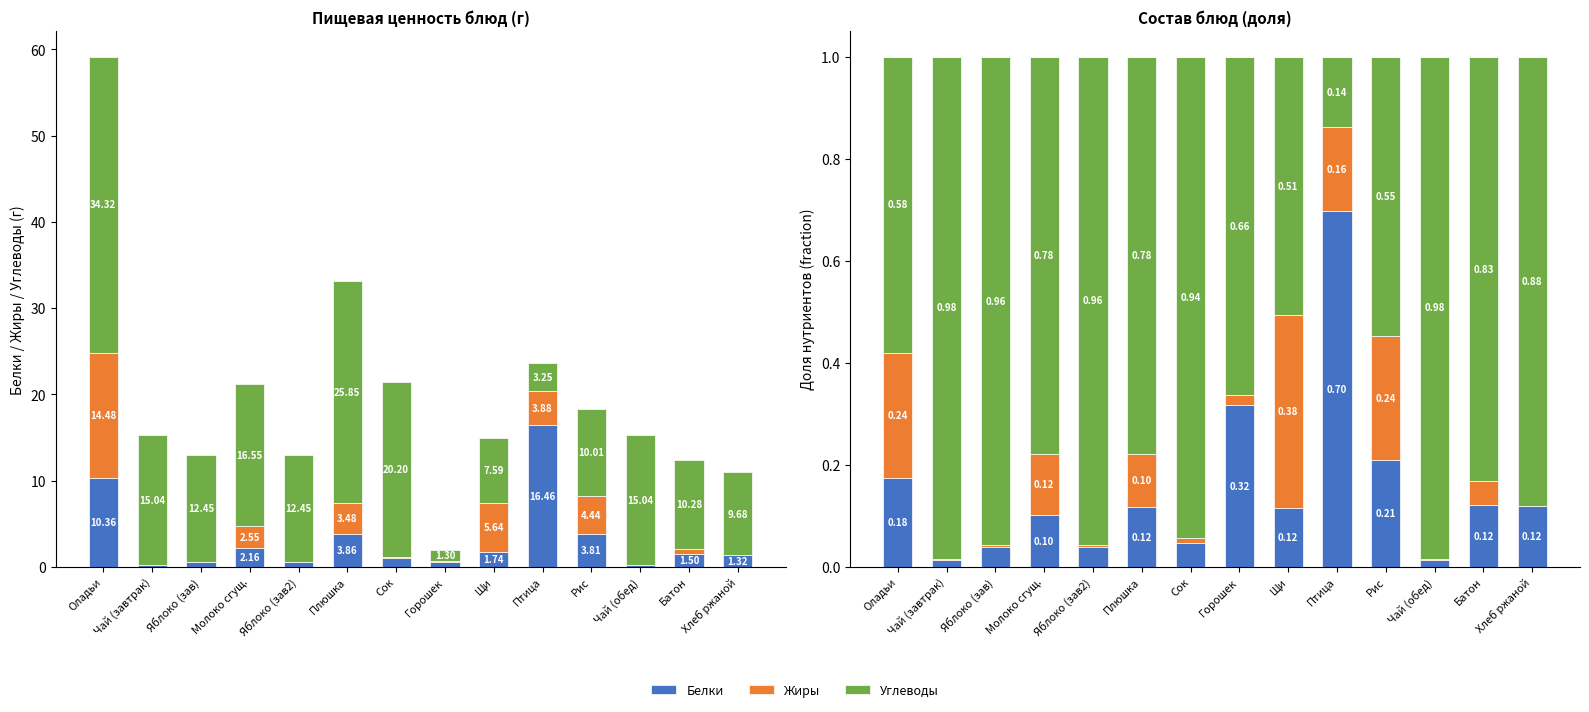

Which series has the widest spread of values?

Углеводы